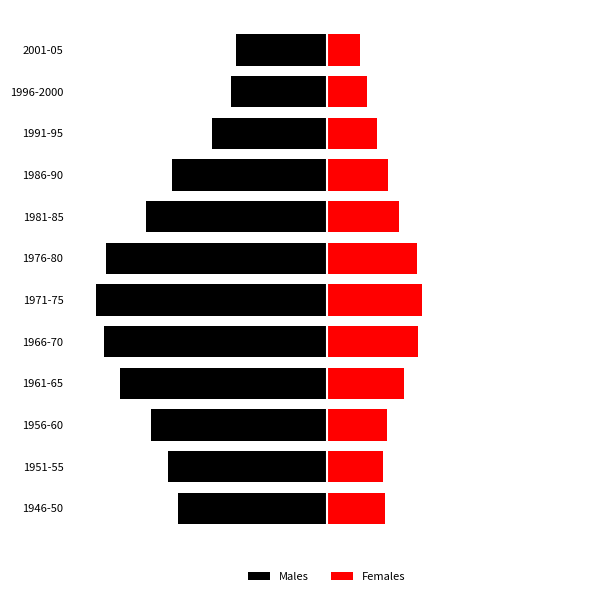

Rank the series at 5 from highest to lowest value.

Females, Males